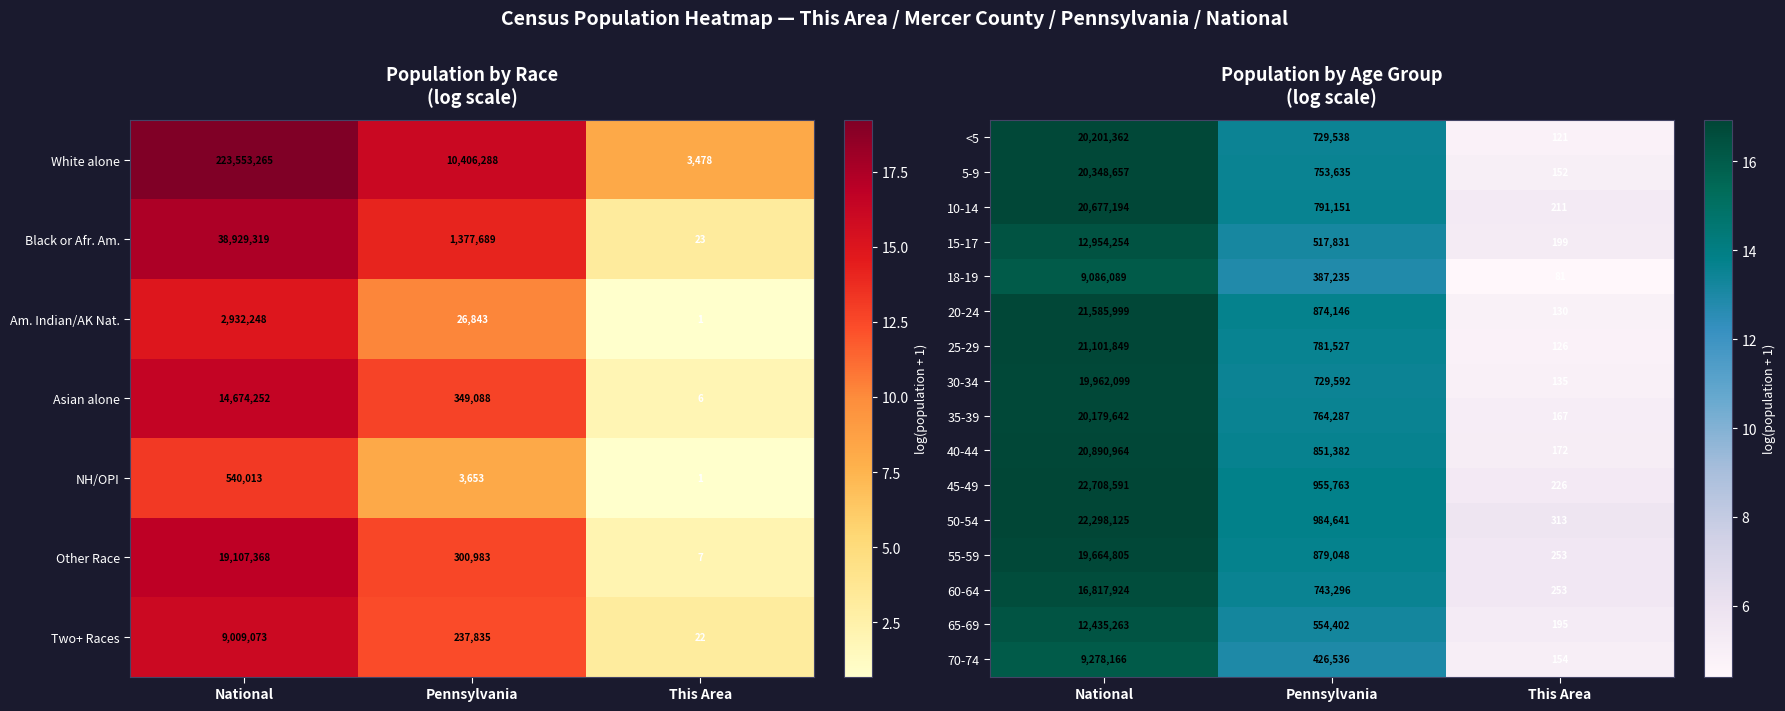

Between National and This Area, which is larger?

National